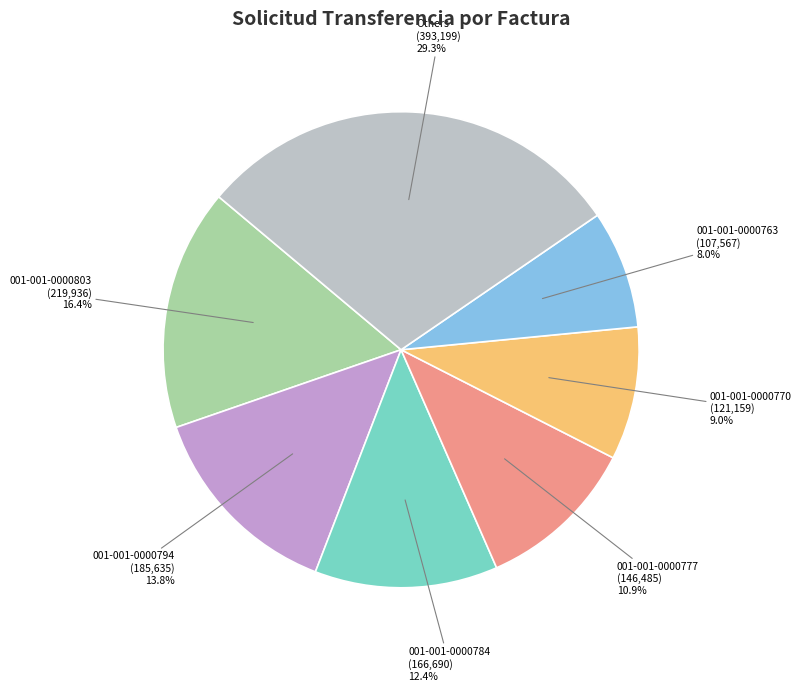

Is there any slice that represents more than half of the pie?

No